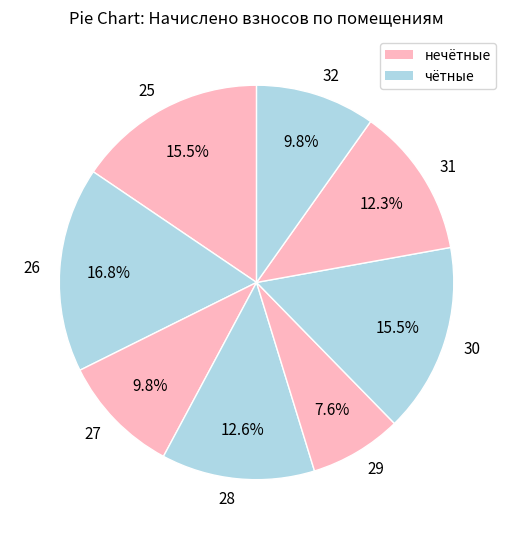

What percentage is the 29 slice, to the nearest percent?

8%